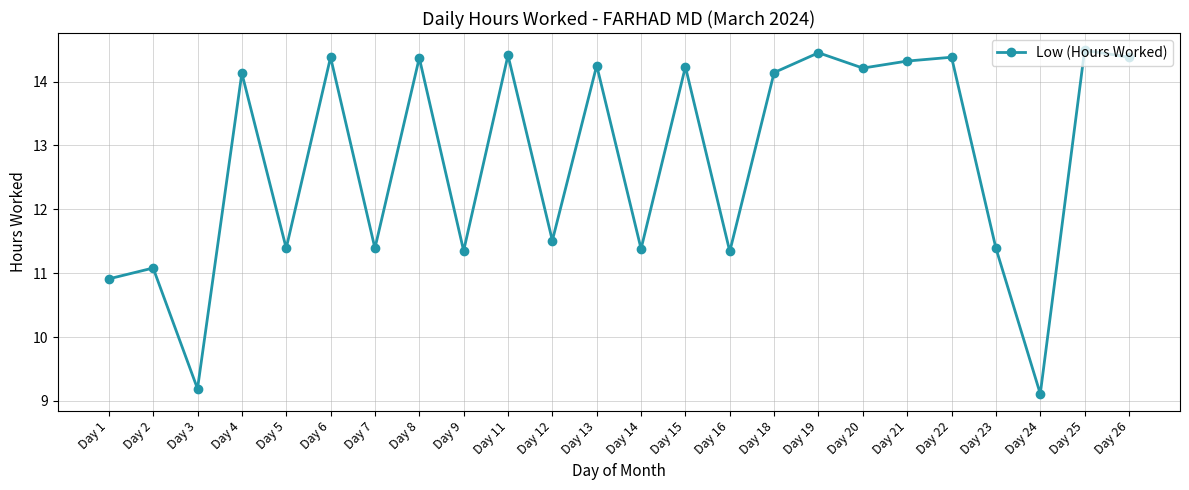

What is the difference between the values at Day 16 and Day 18?

2.8